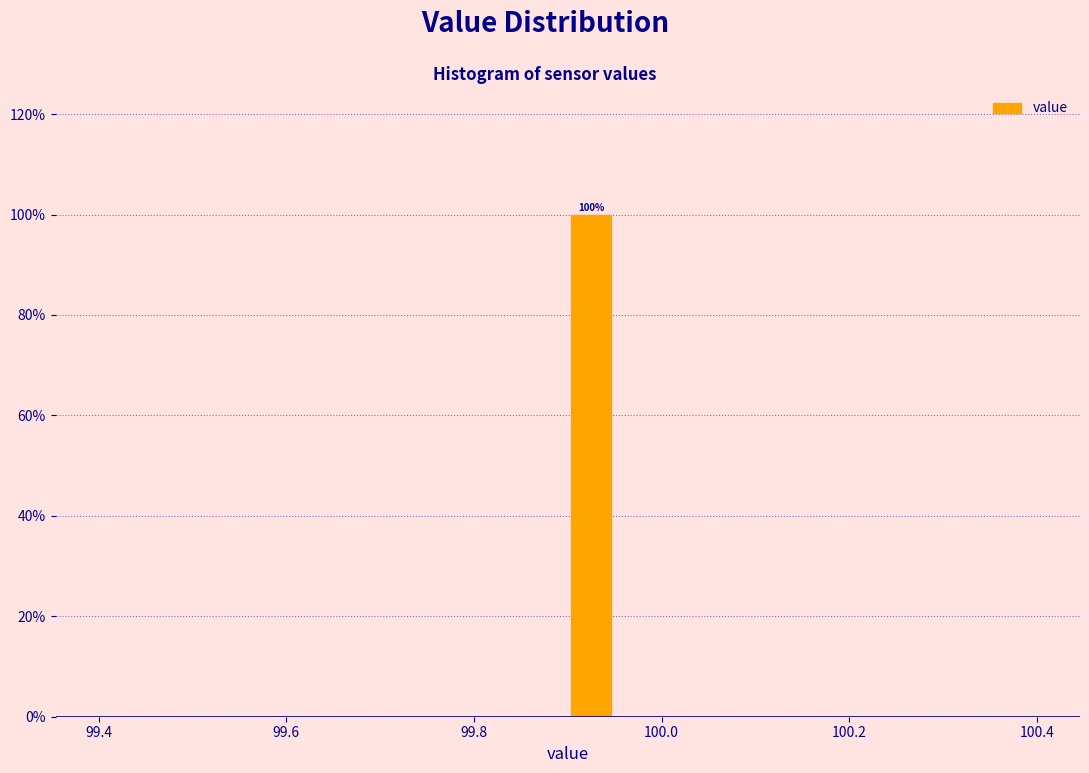

Around what value on the x-axis is the tallest bar? Give the approximate position of its centre, as read against the axis.

99.92